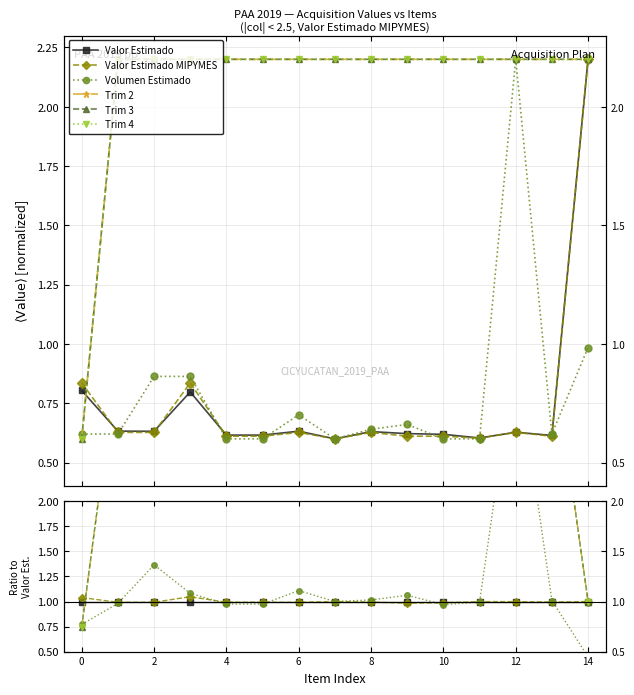

At how many categories does at least one series exceed 3?

12